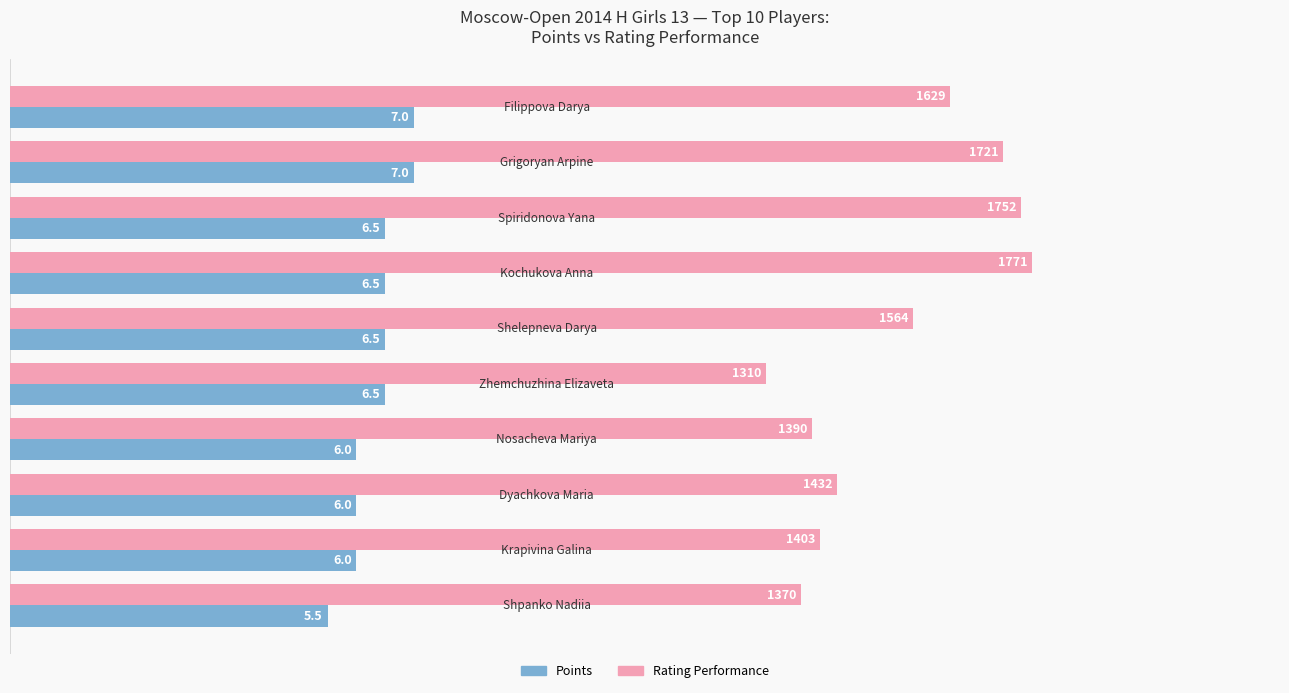

What is the maximum value shown in the chart?

17.7